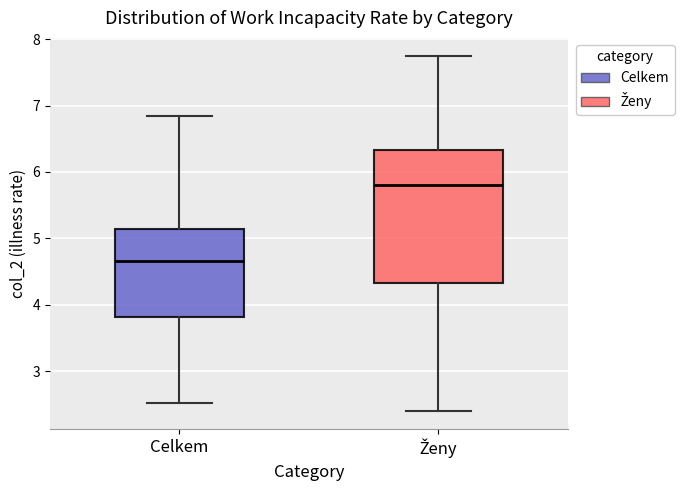

Reading left to right, read every box against the y-axis: the position of its median line, the range the box covers, and the ends of its whiskers. The values are not printed on the chart, so give them approximately, as read against the axis.

Celkem: median 4.7, box 3.8 to 5.1, whiskers 2.5 to 6.8
Ženy: median 5.8, box 4.3 to 6.3, whiskers 2.4 to 7.8